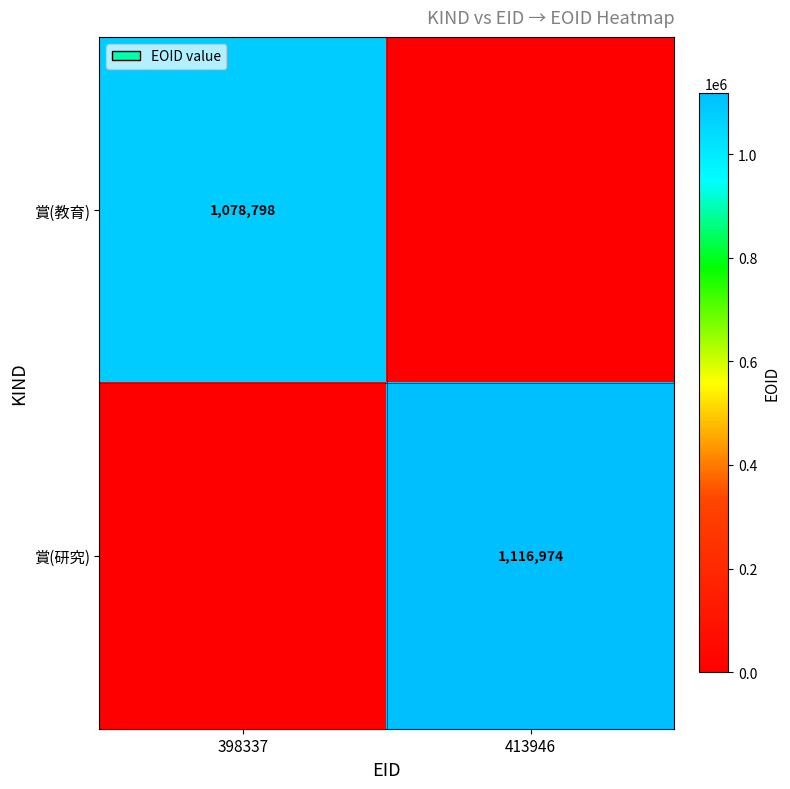

Is it true that 賞(教育) equals 718146 at 398337?

False